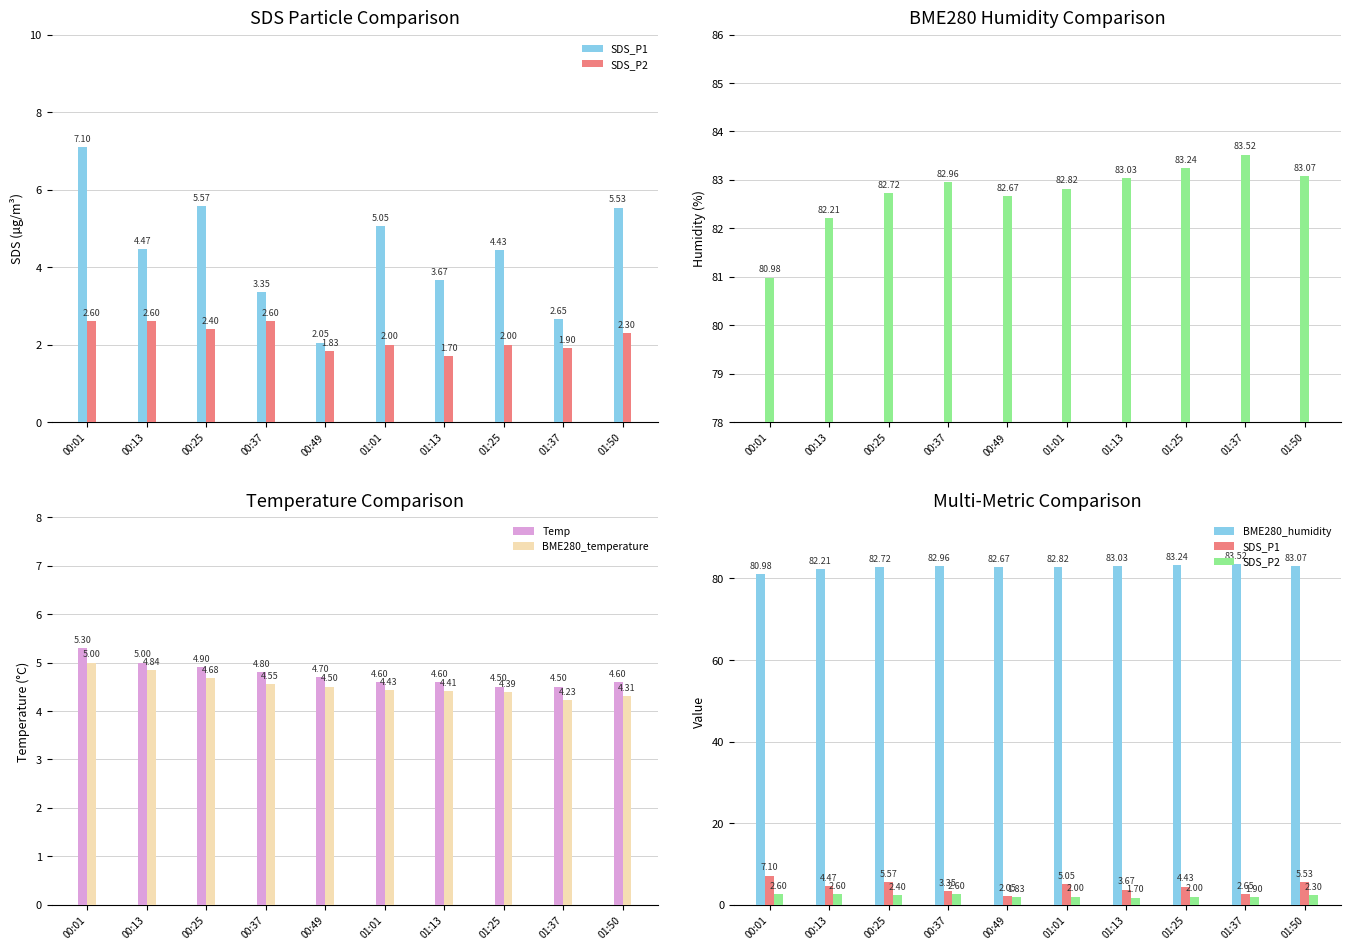

At which label does BME280_humidity reach its peak?

01:37